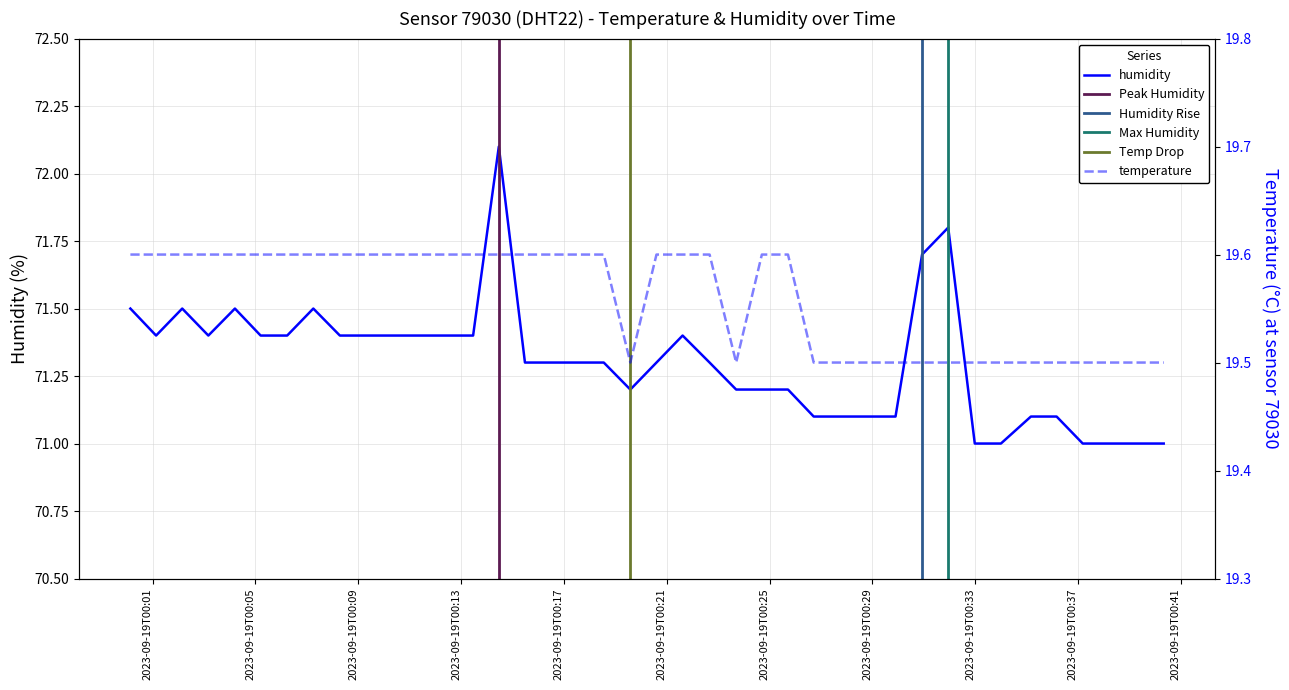

True or false: temperature has more than 1 interior local peaks.

False